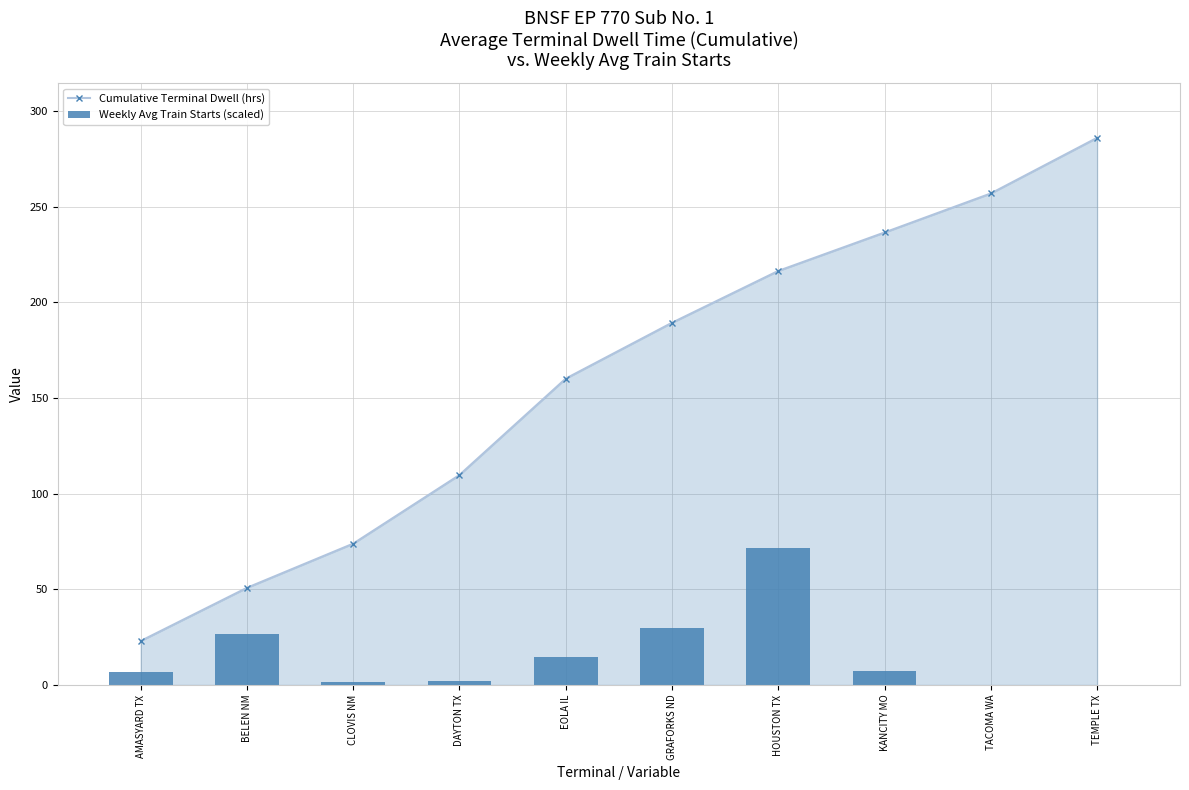

What is the sum of the Cumulative Terminal Dwell (hrs) values at BELEN NM and TACOMA WA?

307.8